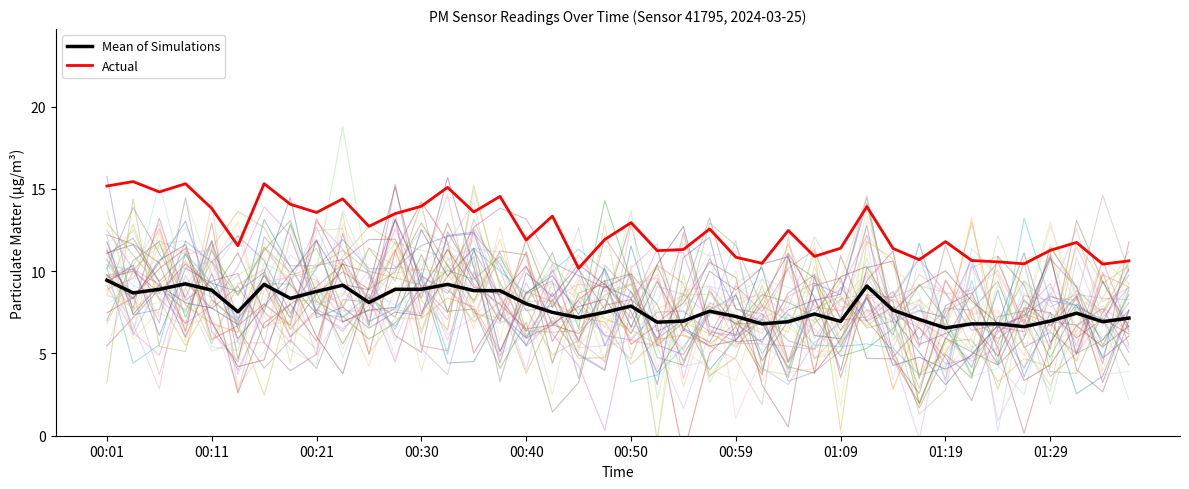

True or false: Actual and Mean of Simulations cross at least once.

False